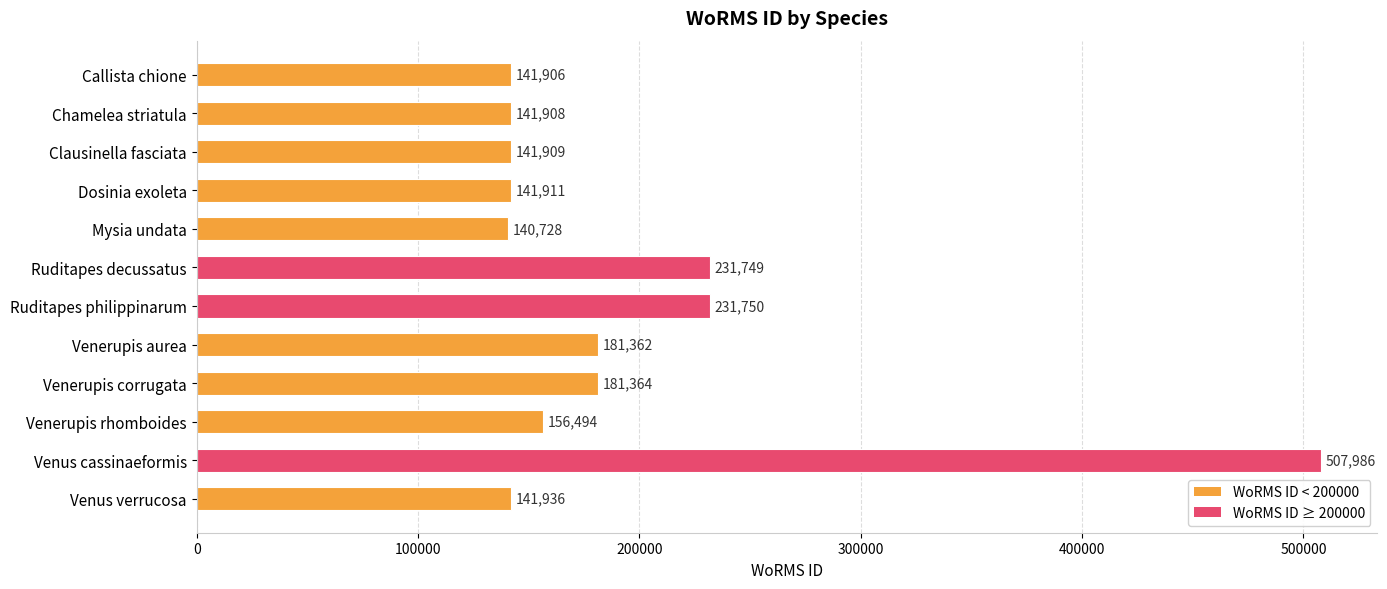

Reading bottom to top, transcribe all the data shown in this chart.

Venus verrucosa=141936	Venus cassinaeformis=507986	Venerupis rhomboides=156494	Venerupis corrugata=181364	Venerupis aurea=181362	Ruditapes philippinarum=231750	Ruditapes decussatus=231749	Mysia undata=140728	Dosinia exoleta=141911	Clausinella fasciata=141909	Chamelea striatula=141908	Callista chione=141906